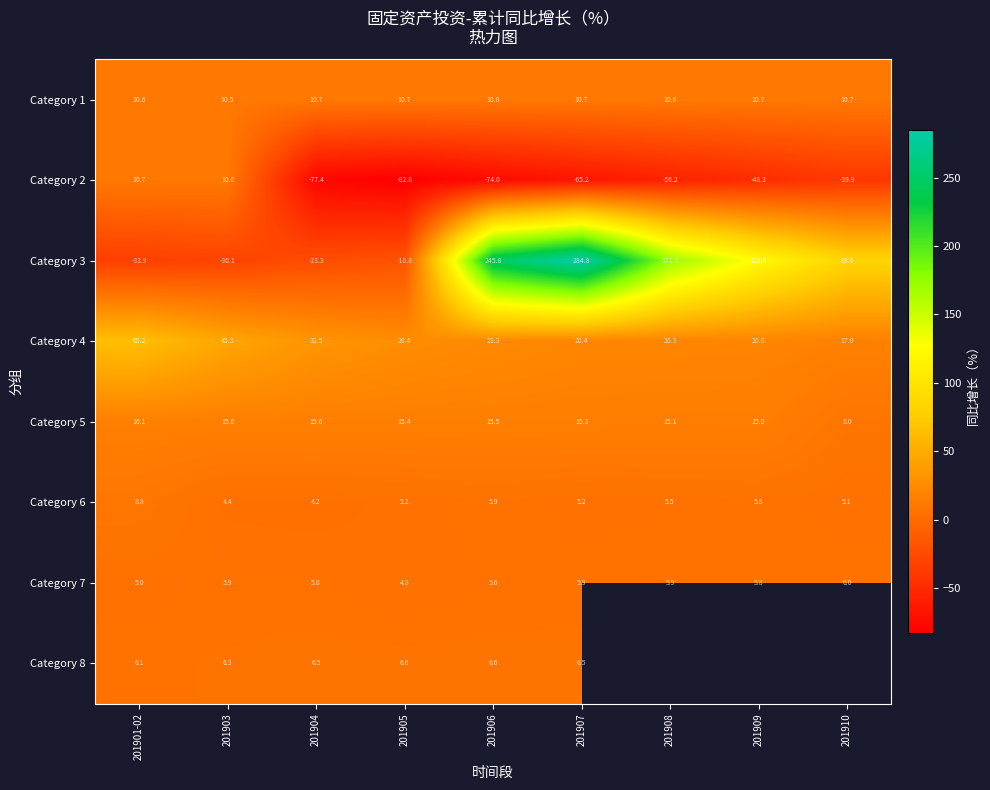

Rank the series at 201903 from lowest to highest value.

Category 3, Category 6, Category 7, Category 8, Category 1, Category 2, Category 5, Category 4